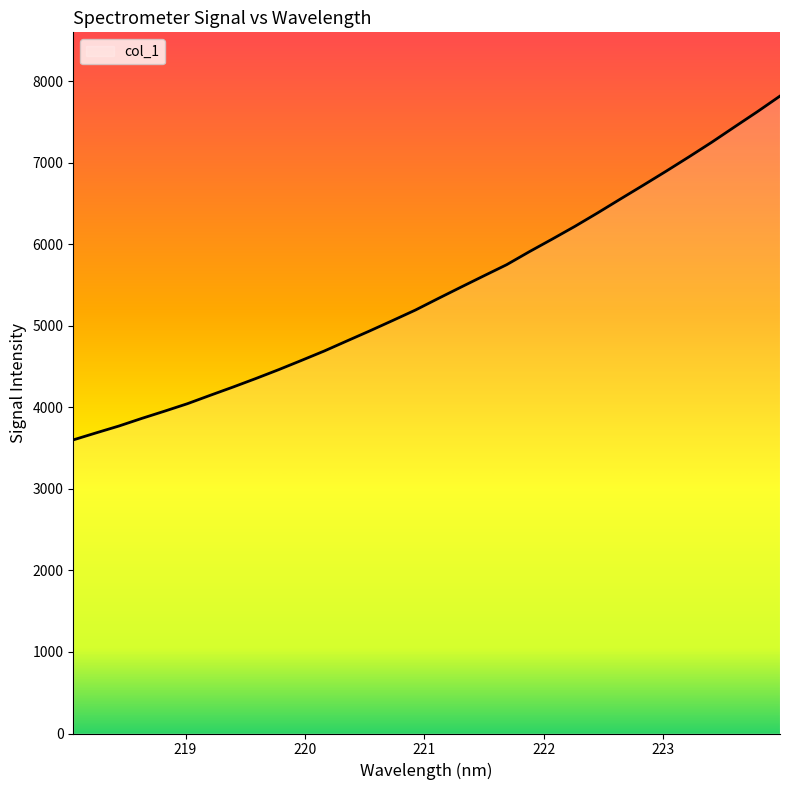

What is the difference between the maximum and minimum values?

4217.3